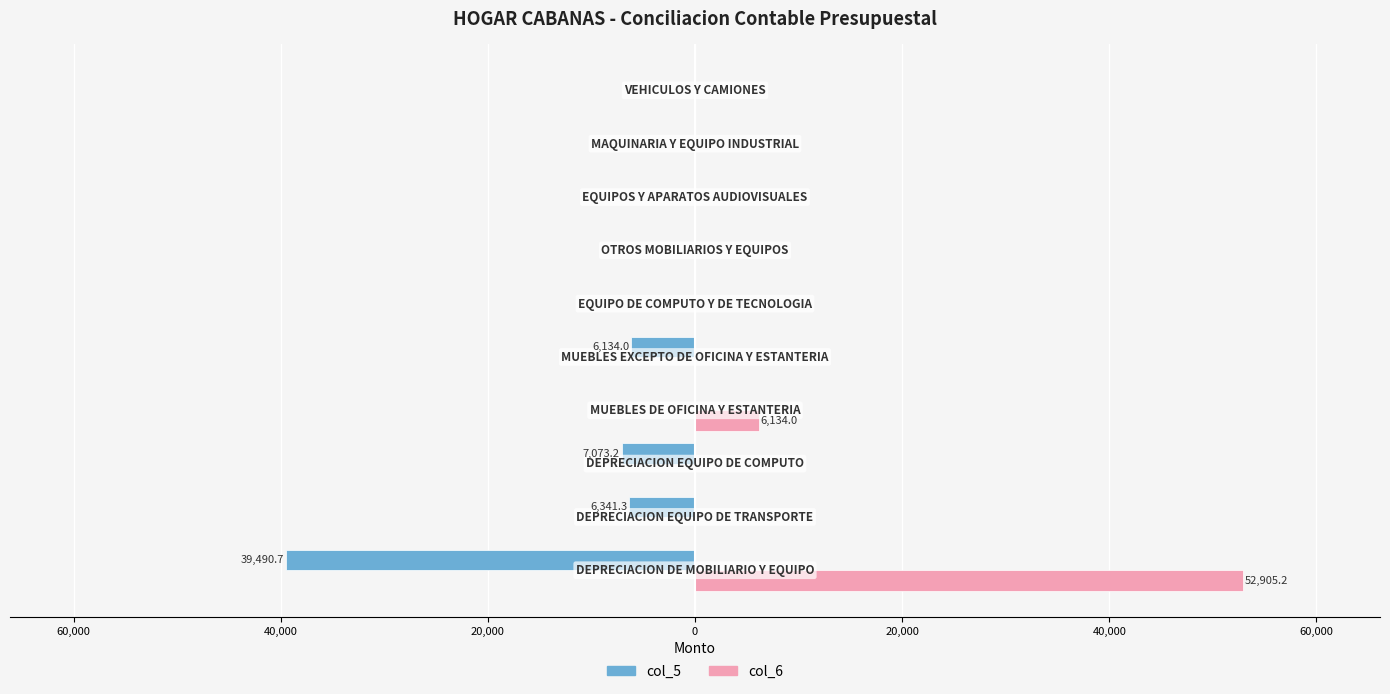

What are all the series names shown in the legend?

col_5, col_6